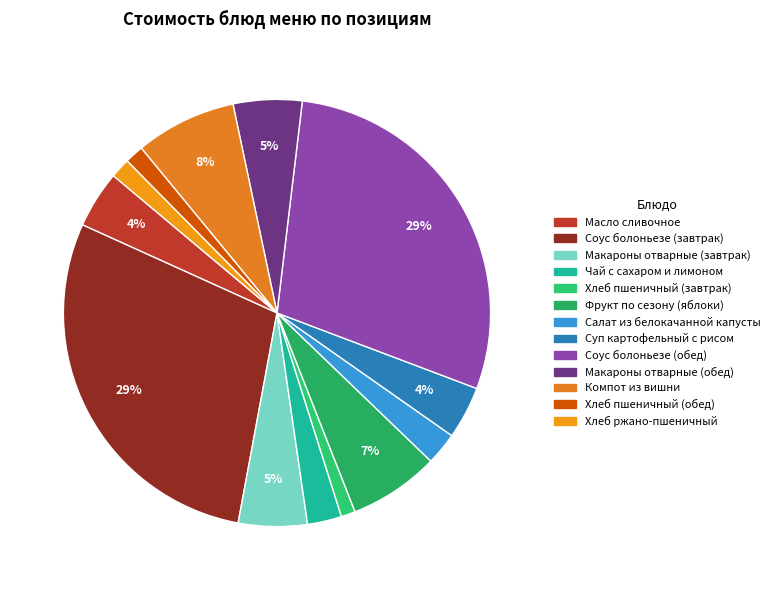

Which category has the smallest portion of the pie?

Хлеб пшеничный (завтрак)